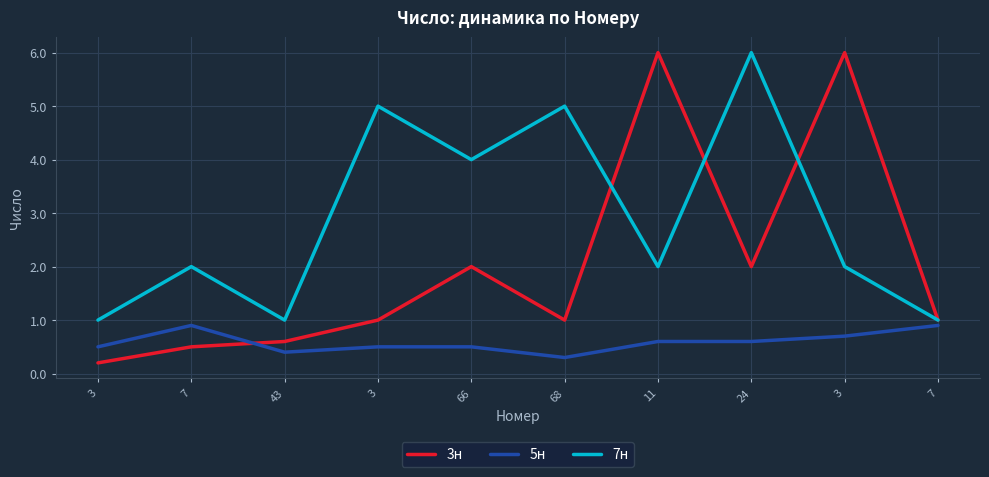

At which category does 3н reach its first local valley?

68